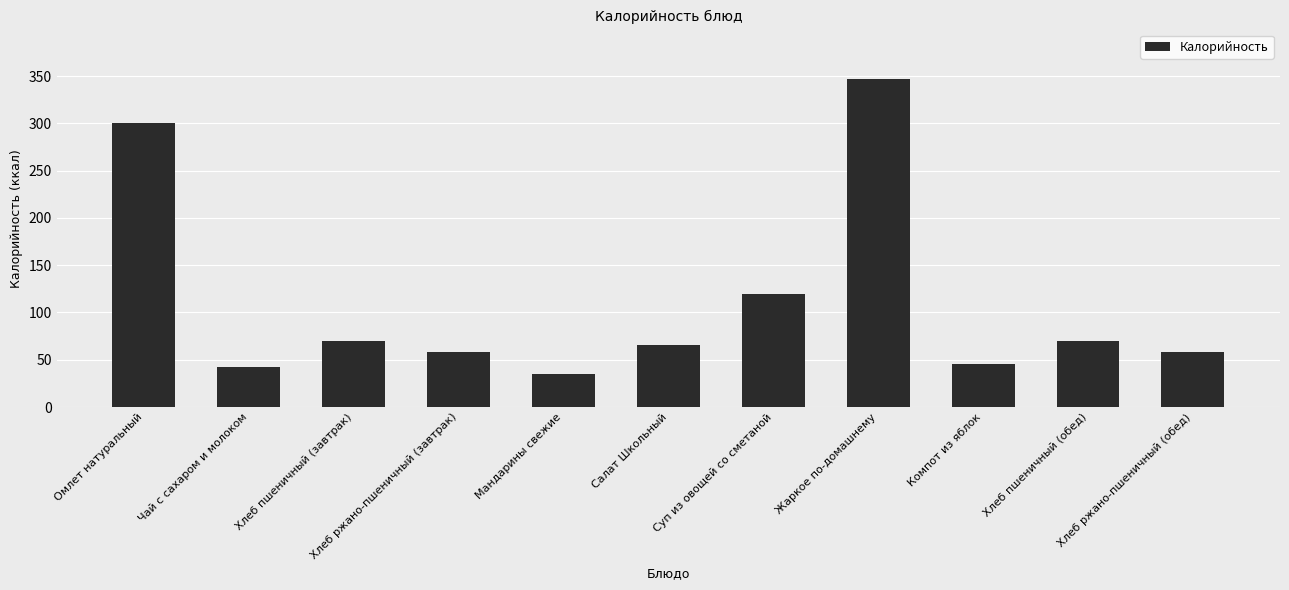

What is the average value?

110.3